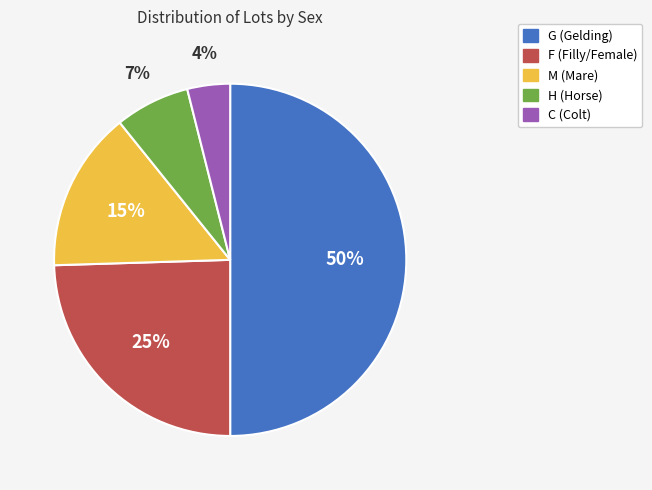

Is the sum of C and G greater than half?

Yes